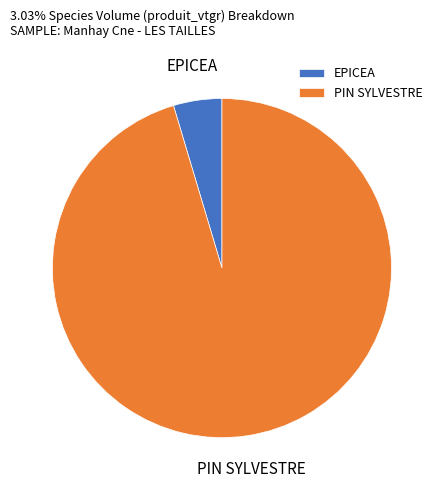

What is the ratio of the value at PIN SYLVESTRE to the value at EPICEA?

19.6